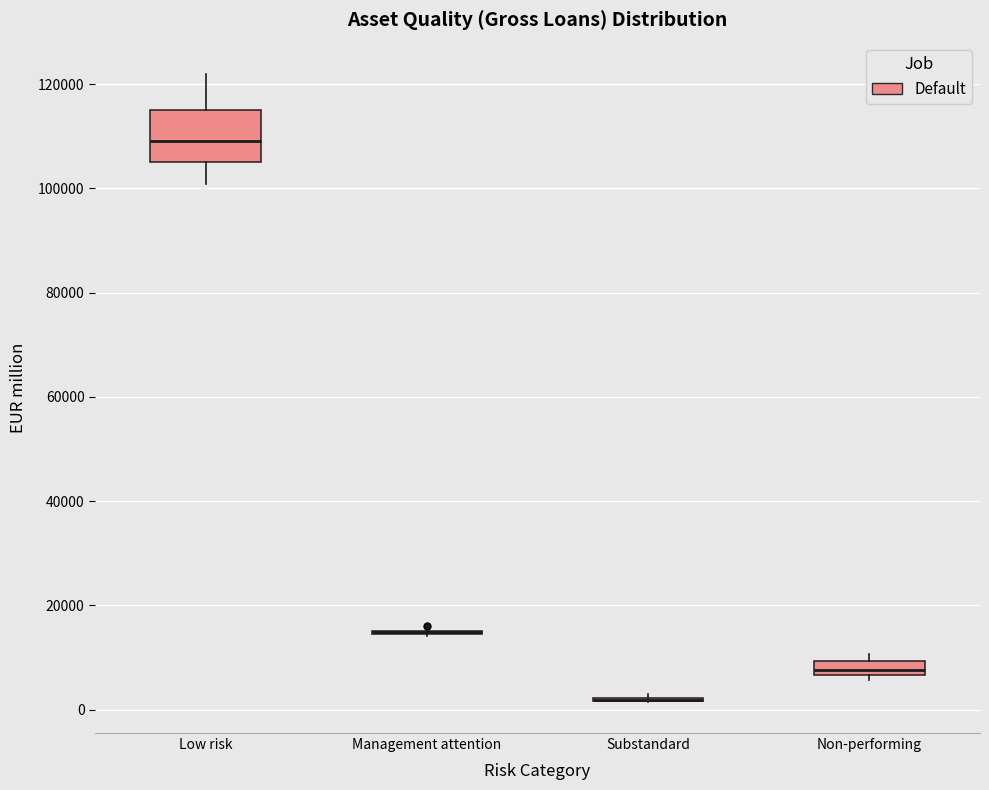

Where is the upper edge of the box for Low risk on the y-axis? The values are not printed on the chart, so give them approximately, as read against the axis.

116000